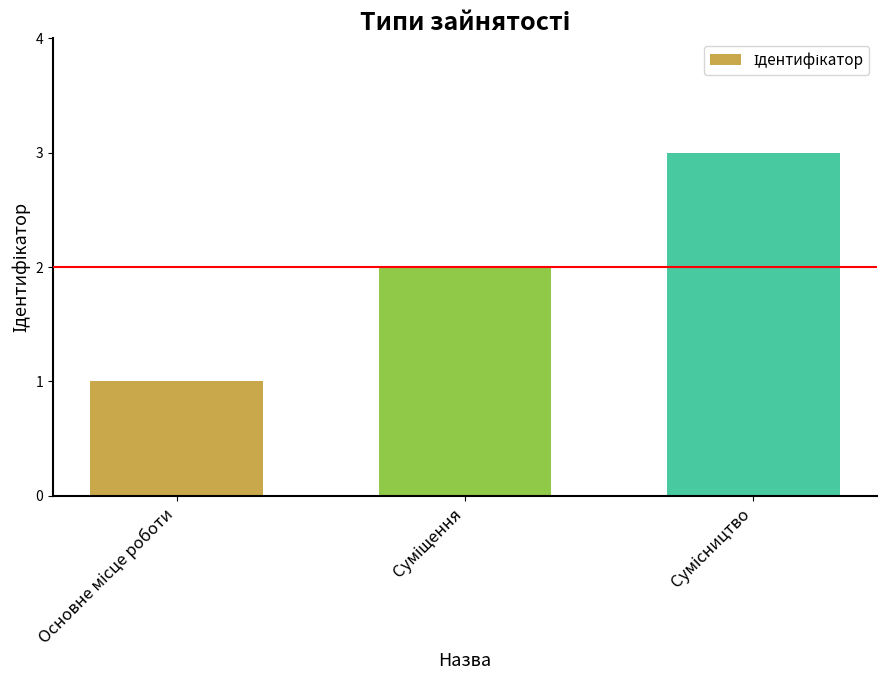

What is the maximum value shown in the chart?

3